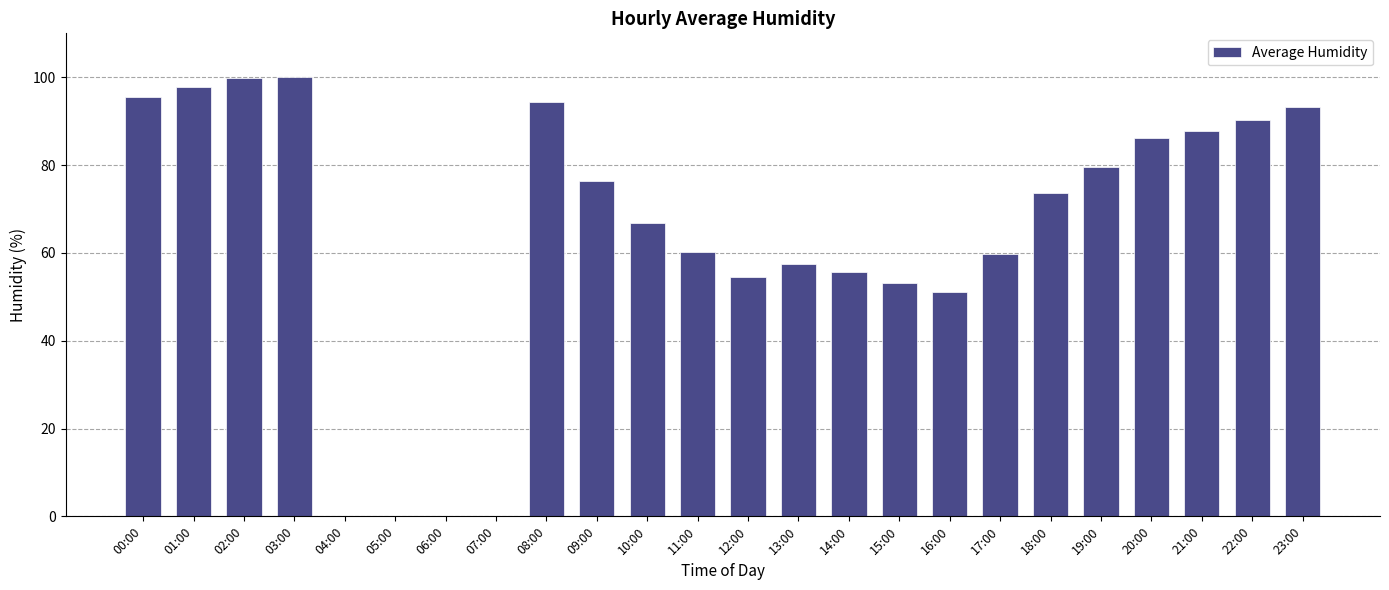

True or false: the data shows -59.2 at 06:00.

False